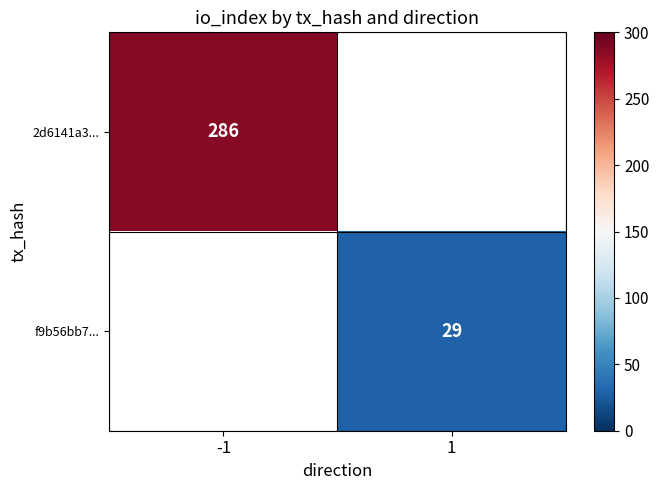

The f9b56bb7... series shows 29 at 1. True or false?

True